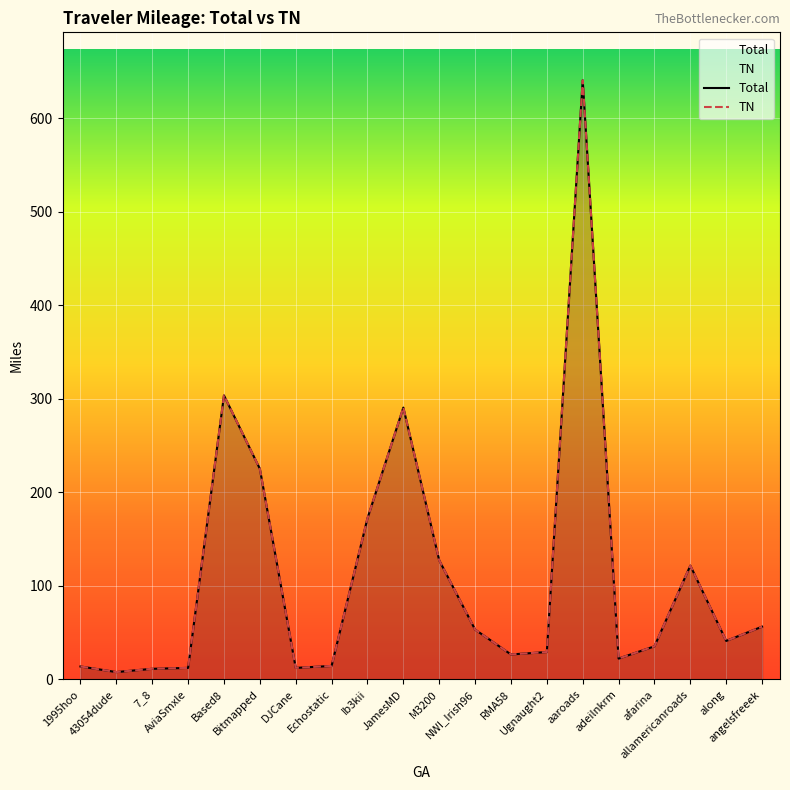

True or false: TN and Total intersect in this chart.

False